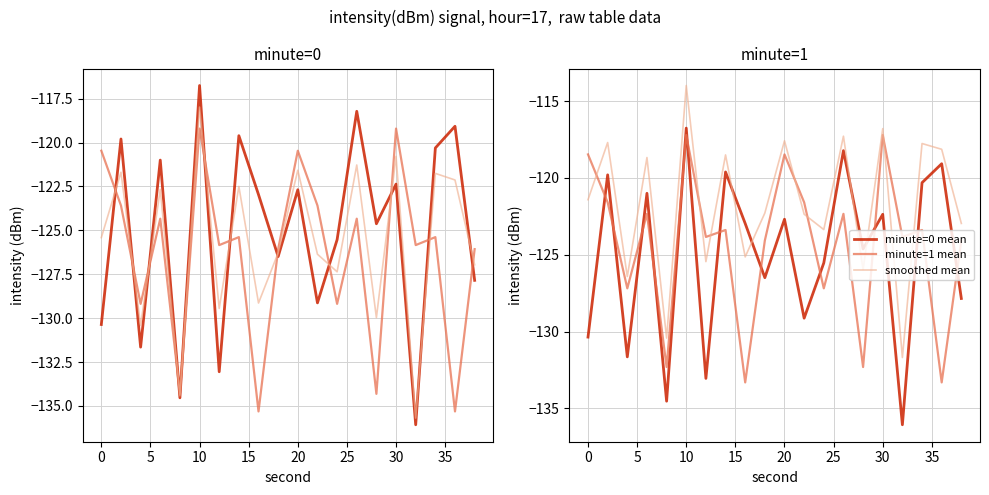

What is the difference between the maximum and minimum values in the minute=1 mean series?

16.1